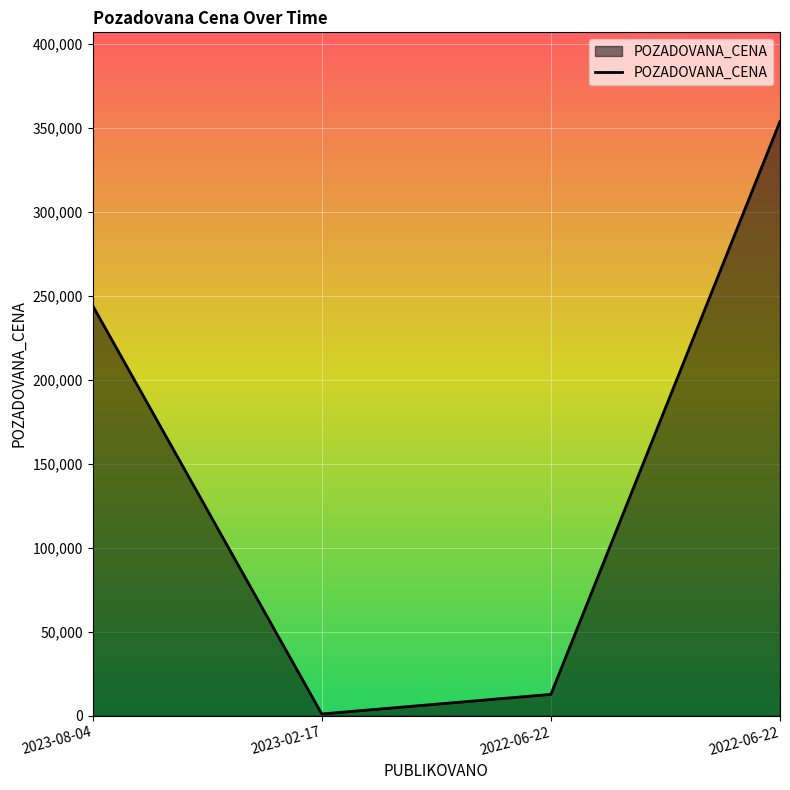

What is the maximum value shown in the chart?

353710